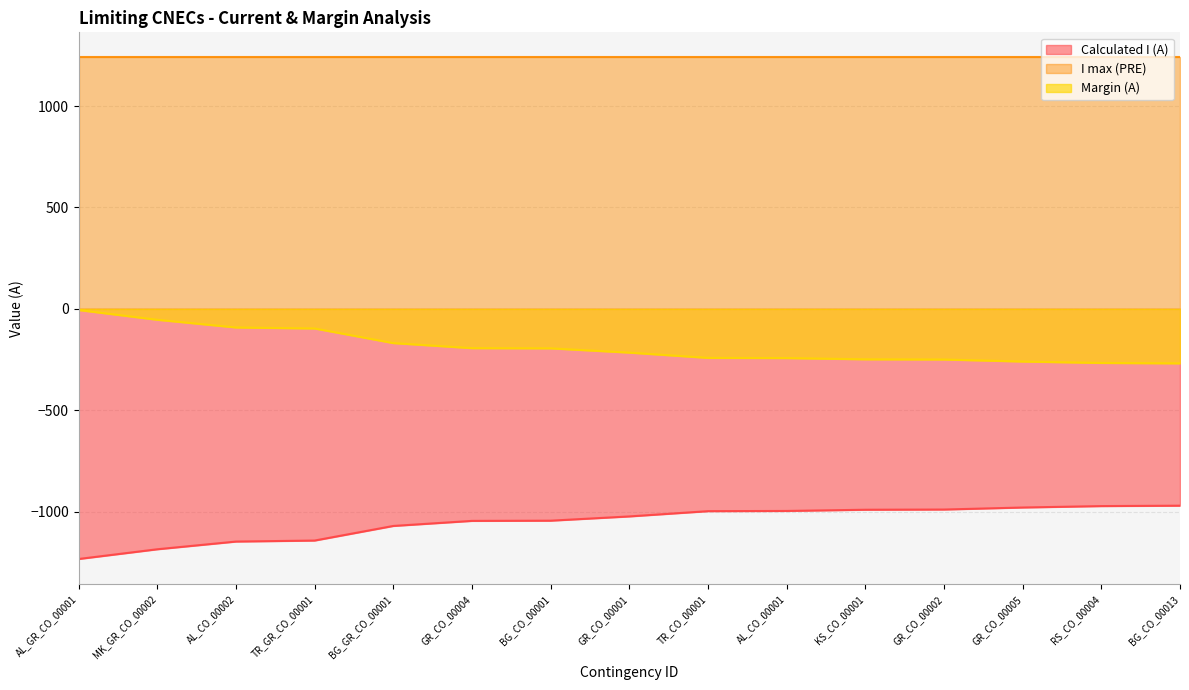

Is the value of Calculated I (A) at AL_CO_00001 greater than the value of Margin (A) at BG_CO_00001?

No